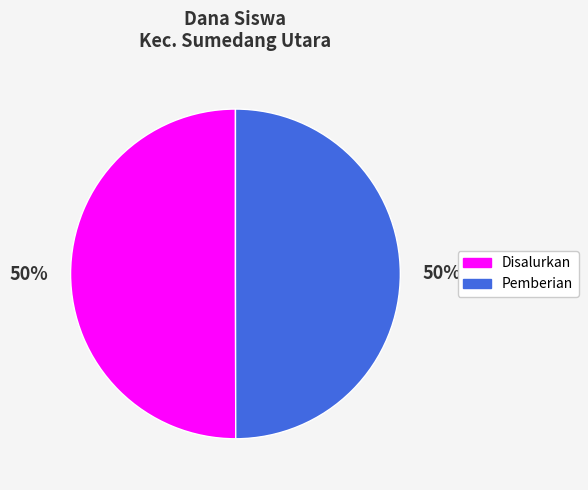

To the nearest percent, what is the average slice percentage?

50%